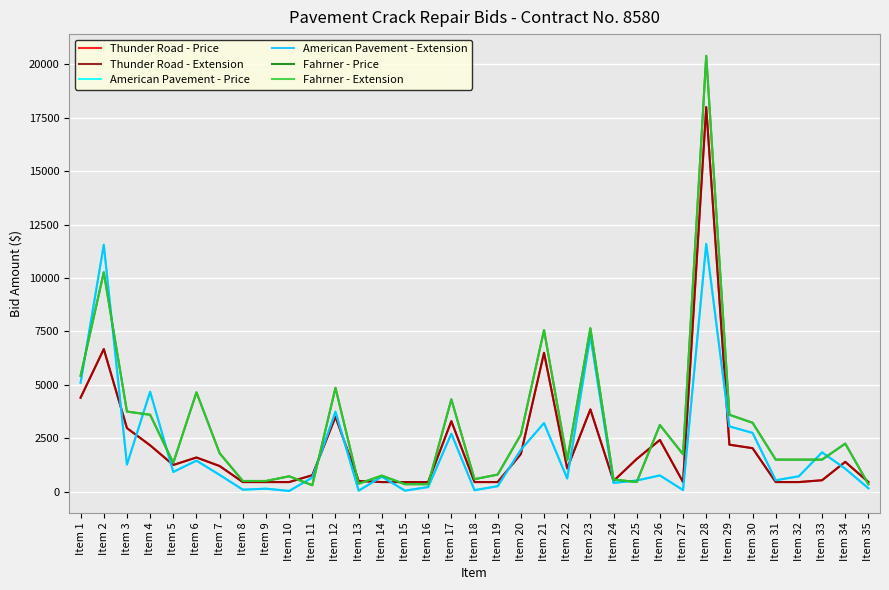

Which series changed the most between Item 1 and Item 5?

American Pavement - Price